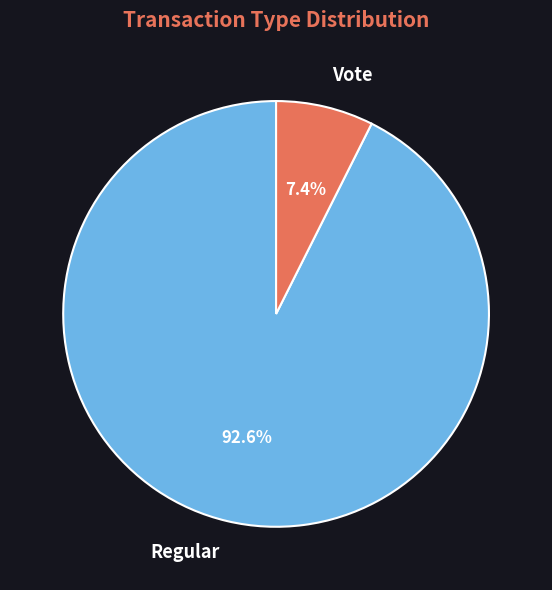

Which category has the biggest portion of the pie?

Regular